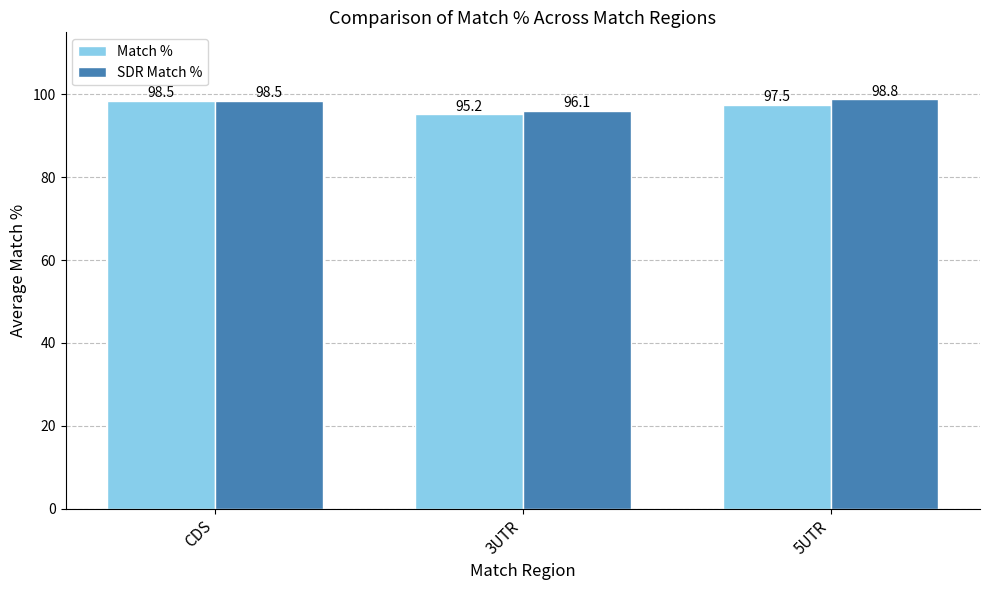

Which series has the largest range (max minus min)?

Match %